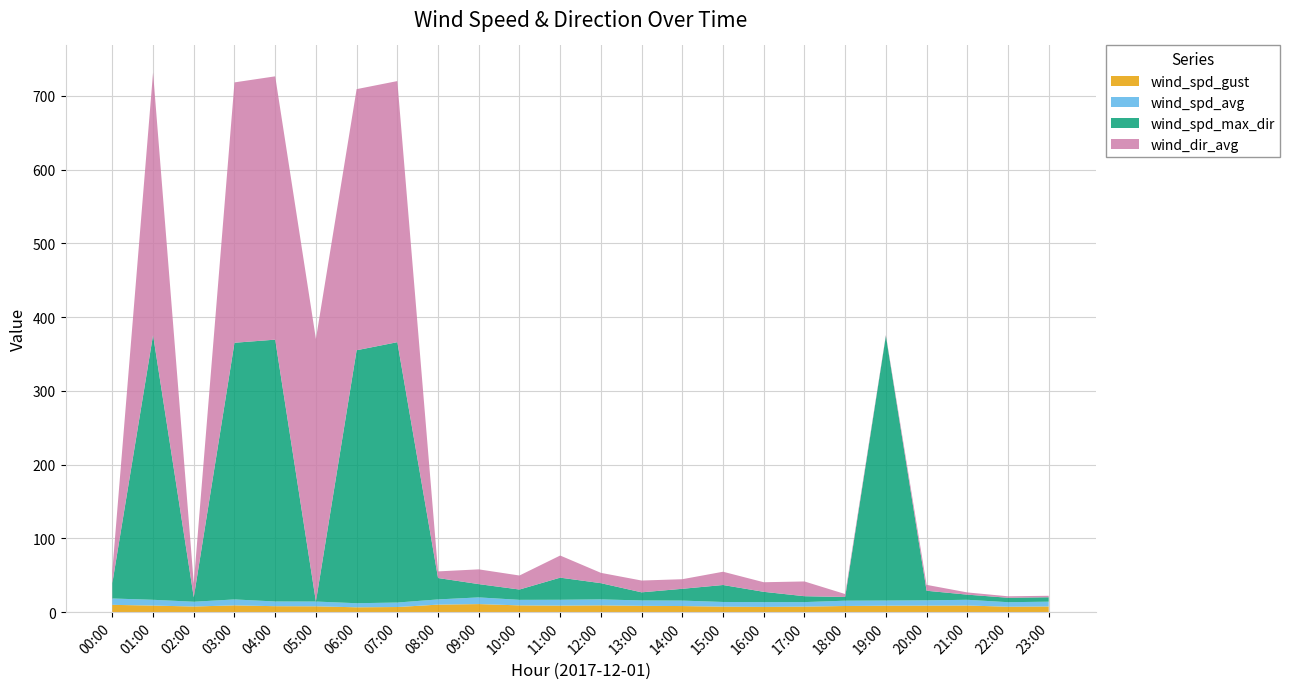

True or false: wind_spd_gust has a value of 7.5 at 17:00.

True